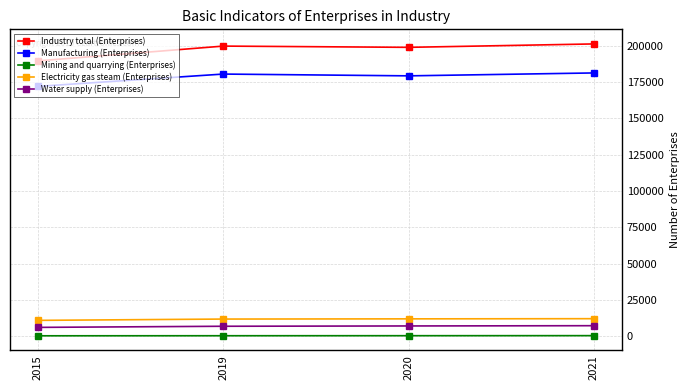

What is the approximate value of Industry total (Enterprises) at 2021, to the nearest 50?

201250